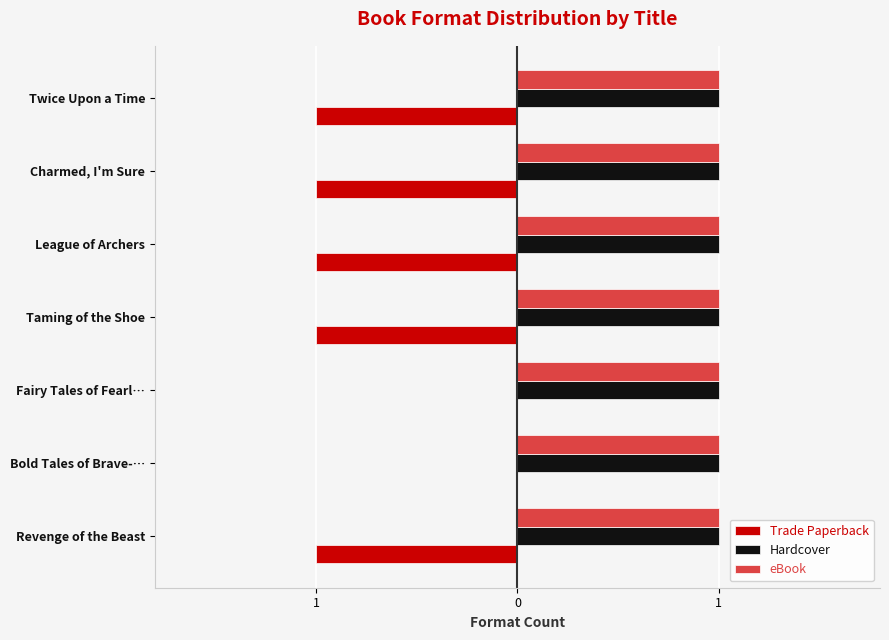

What are all the series names shown in the legend?

Trade Paperback, Hardcover, eBook